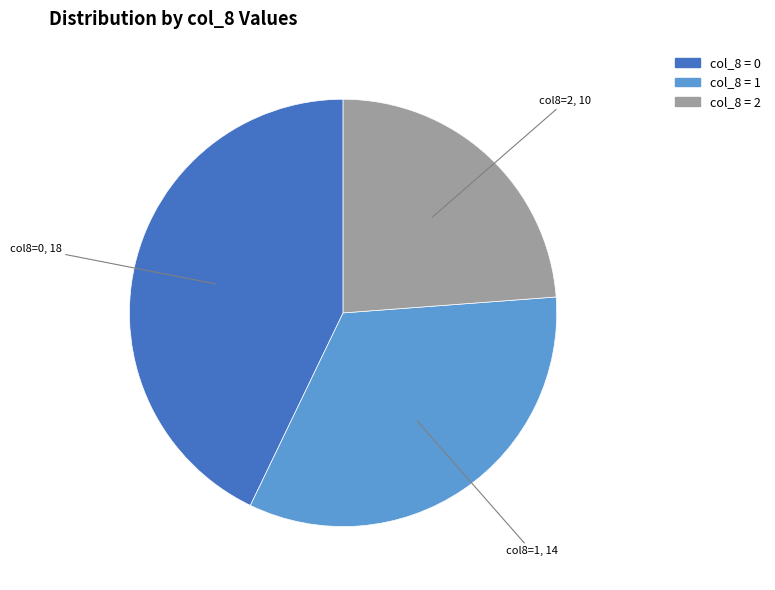

Is there any slice that represents more than half of the pie?

No